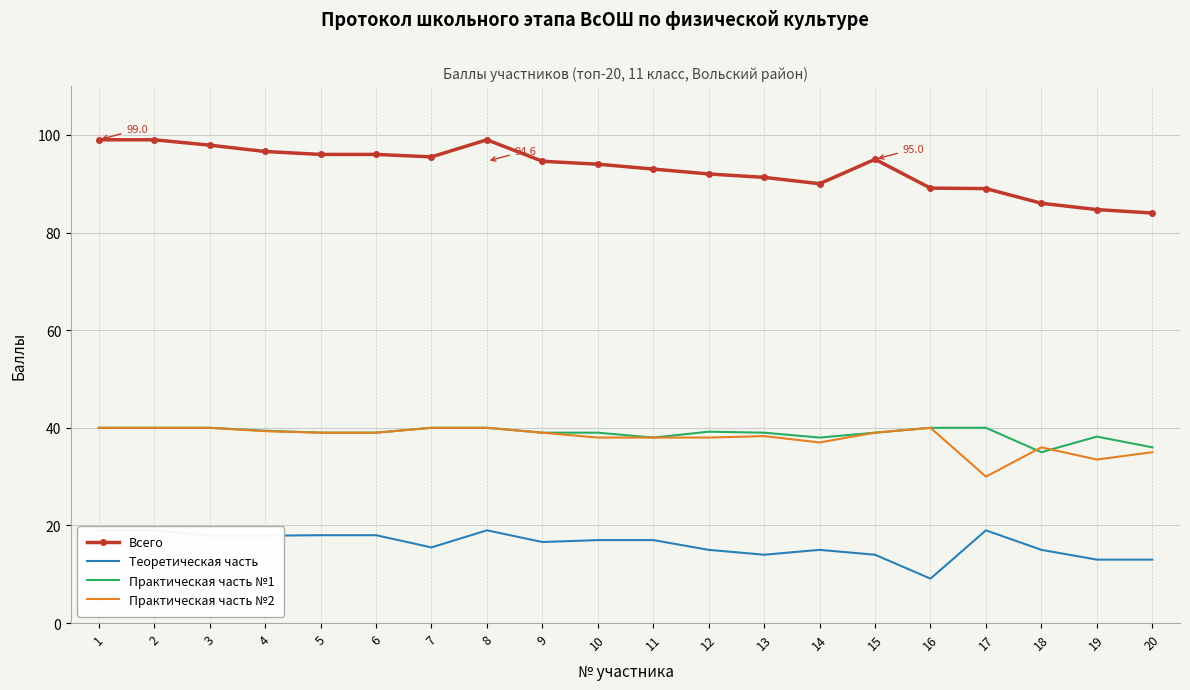

Which series has the largest total across all categories?

Всего